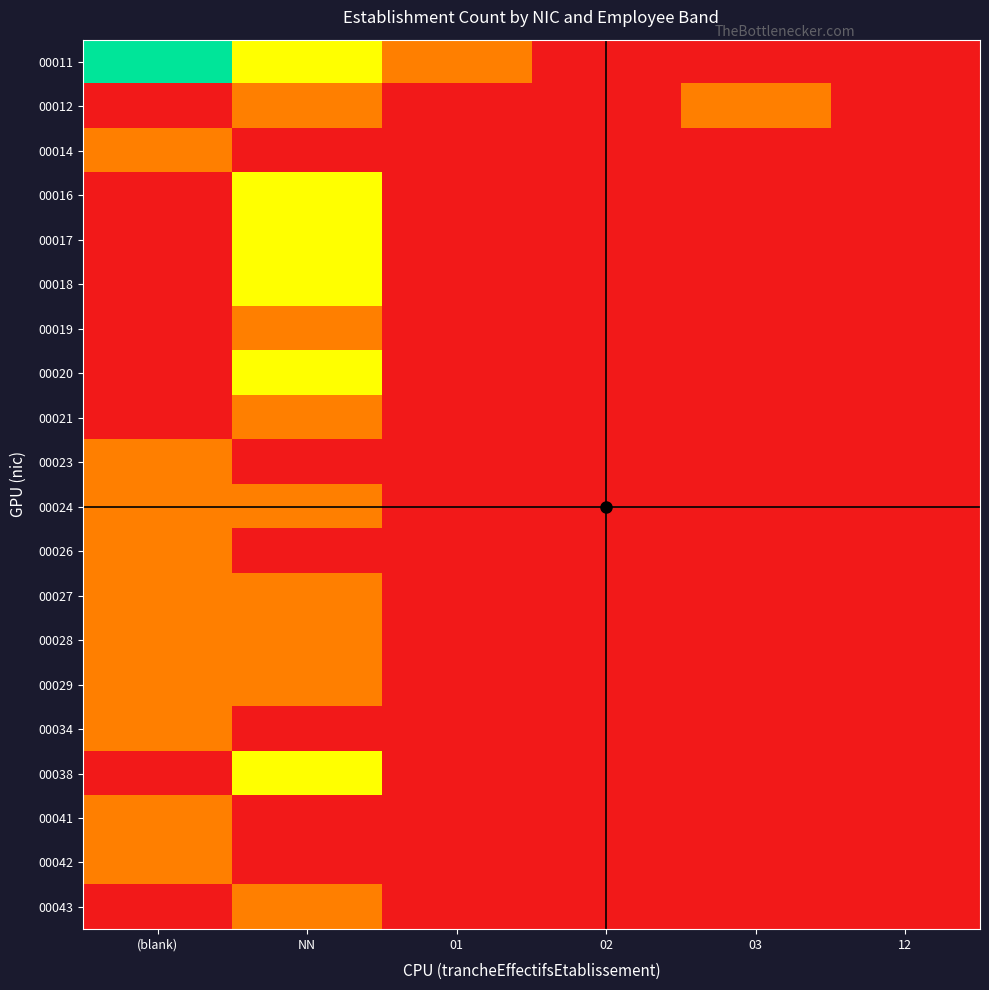

At how many categories does at least one series exceed 0?

4